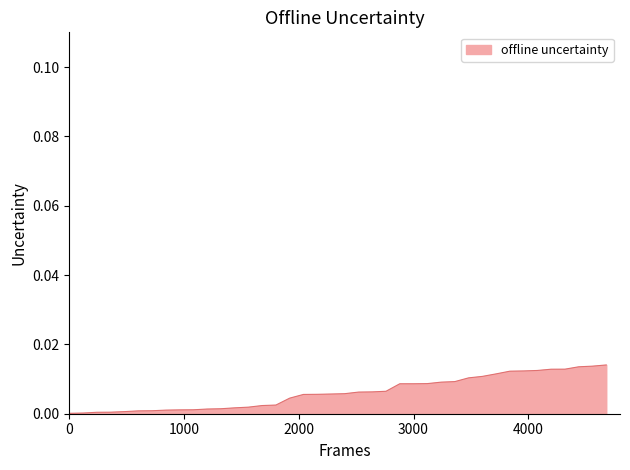

What is the sum of all values?

0.2